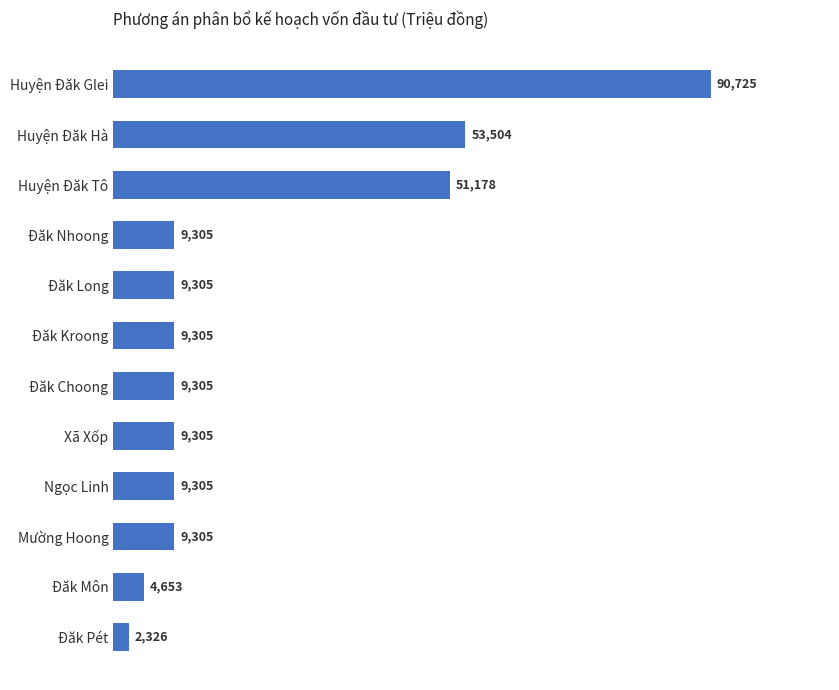

Count the number of data series in this chart.

1